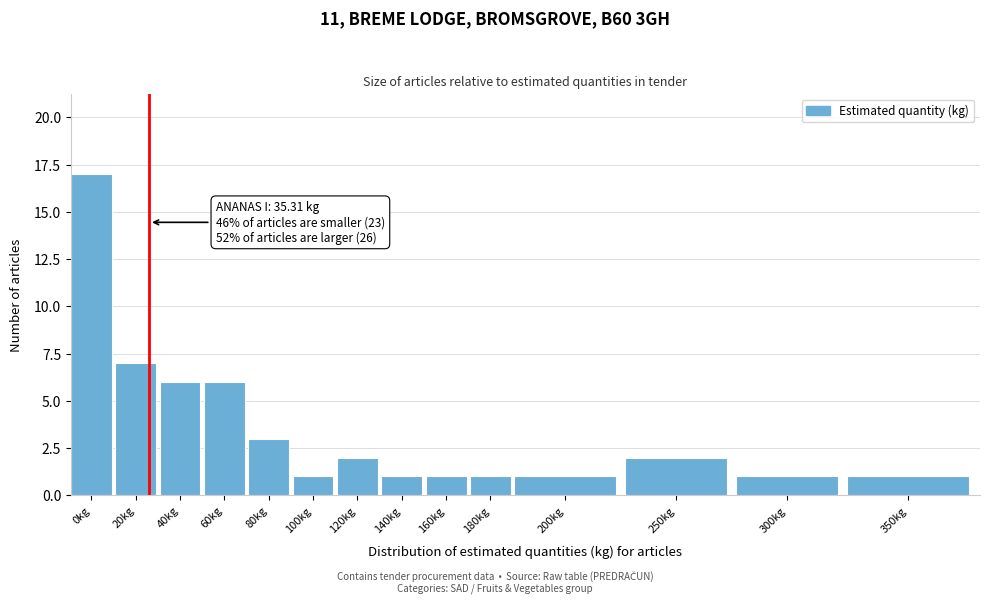

Reading left to right, list all the values displayed in this chart.

17	7	6	6	3	1	2	1	1	1	1	2	1	1